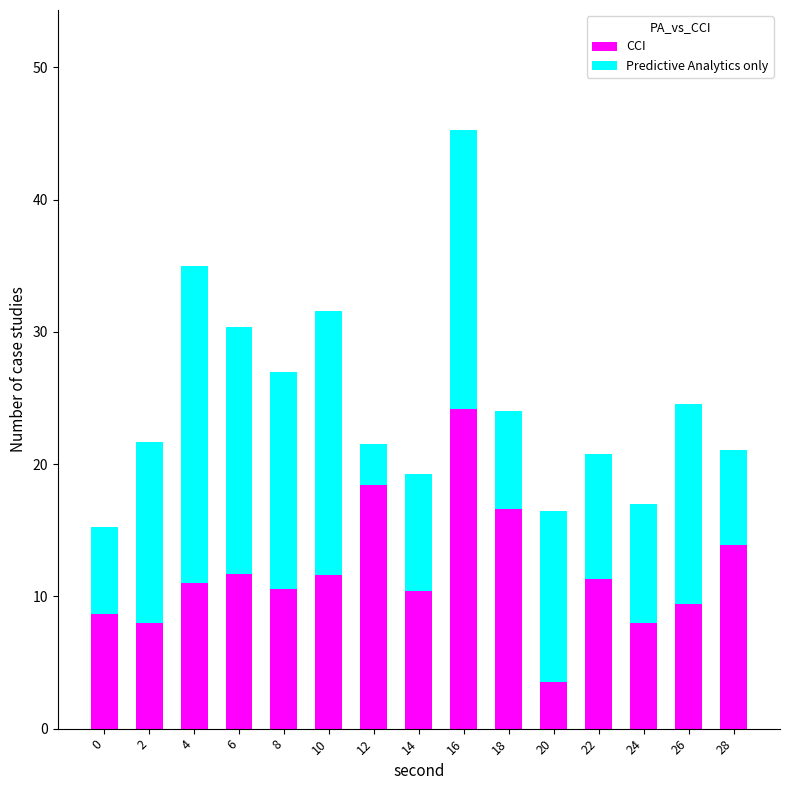

Which category has the highest value in the CCI series?

16